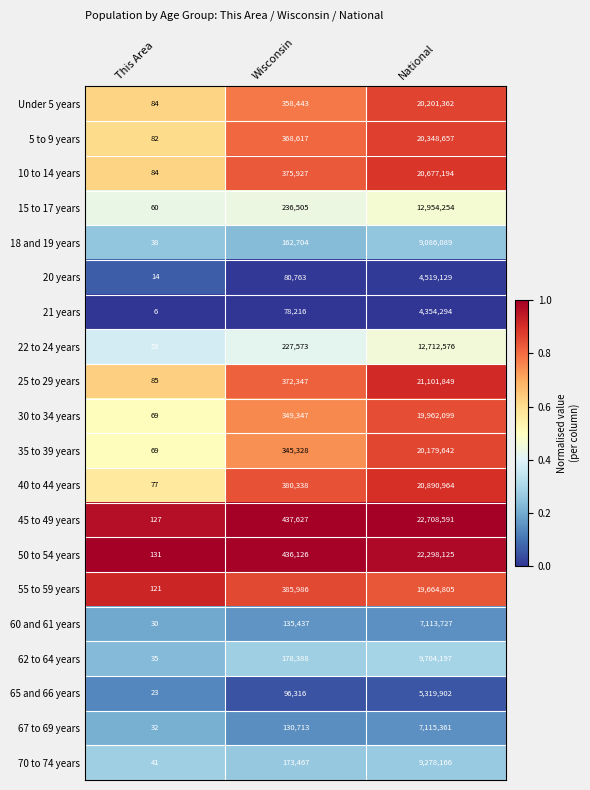

Which series has the widest spread of values?

45 to 49 years